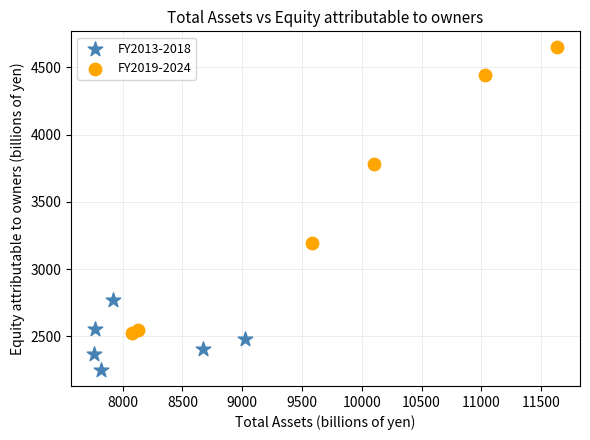

Which series reaches the minimum Y coordinate?

FY2013-2018